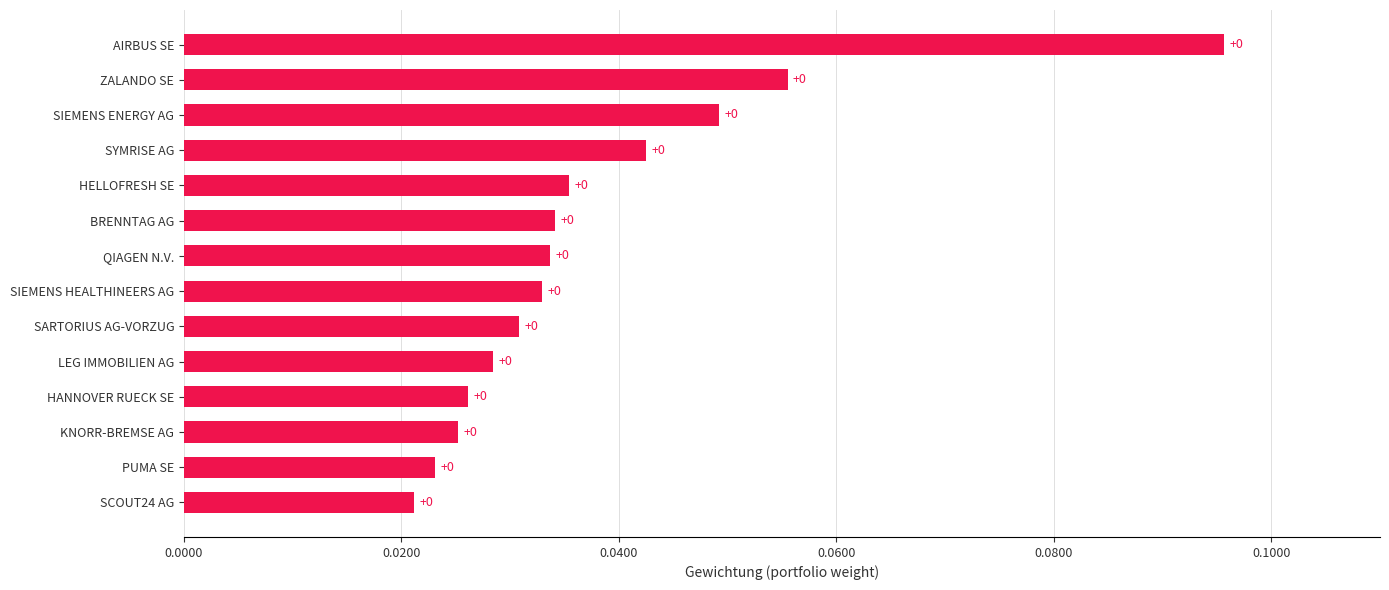

Does the chart contain stacked bars?

No